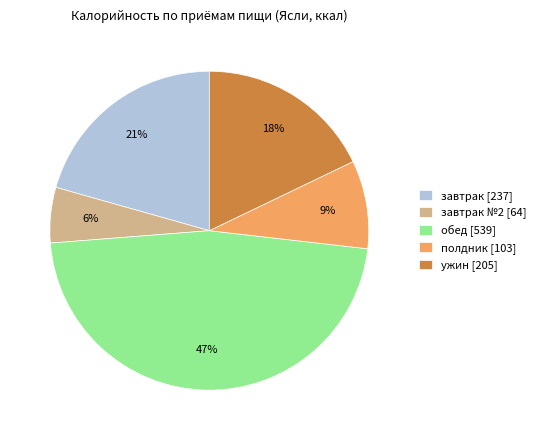

How many segments does this pie chart have?

5